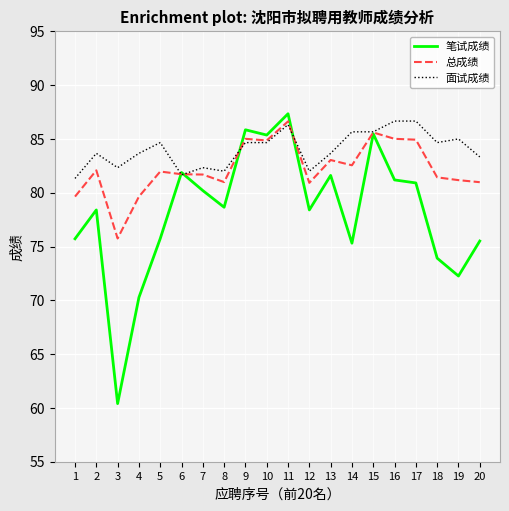

At which category does 总成绩 reach its first local peak?

2